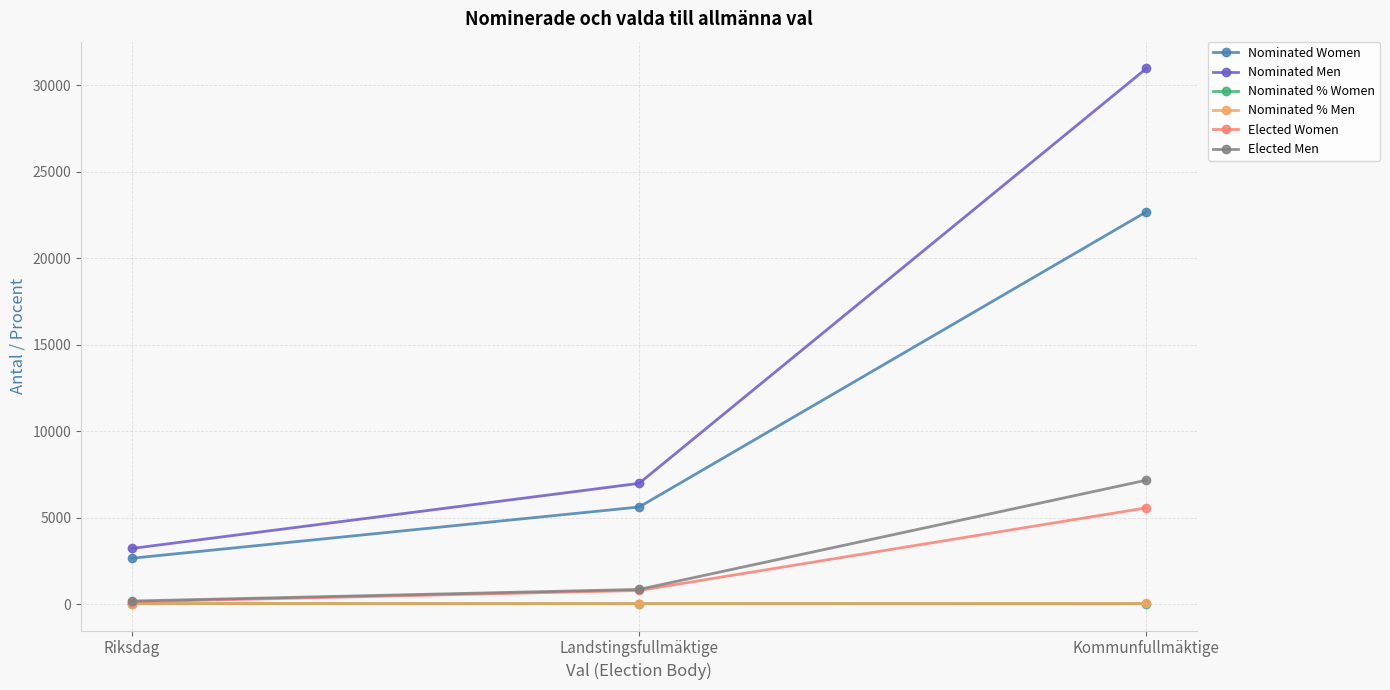

Does the chart have visible grid lines?

Yes